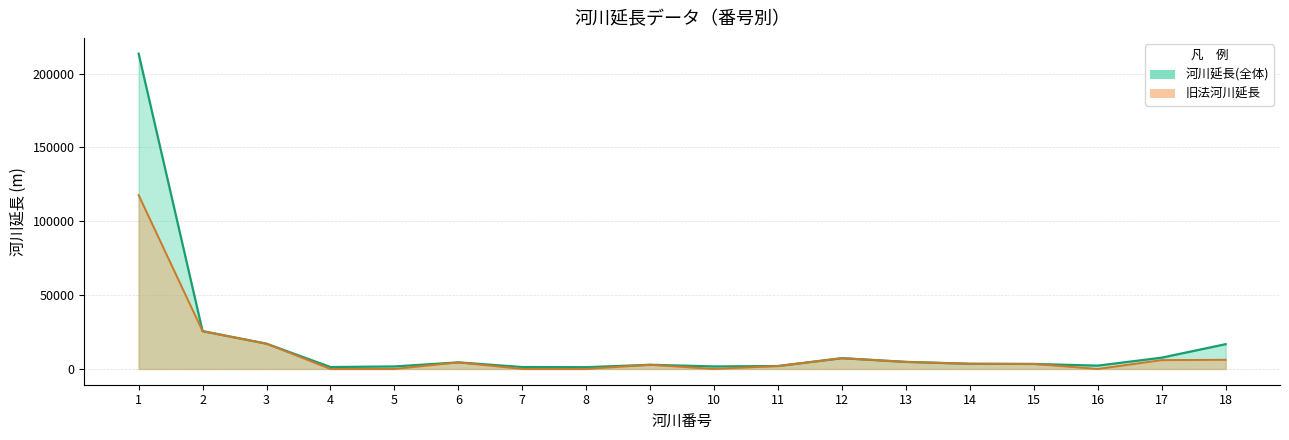

Which has a higher value, 16 or 8?

16